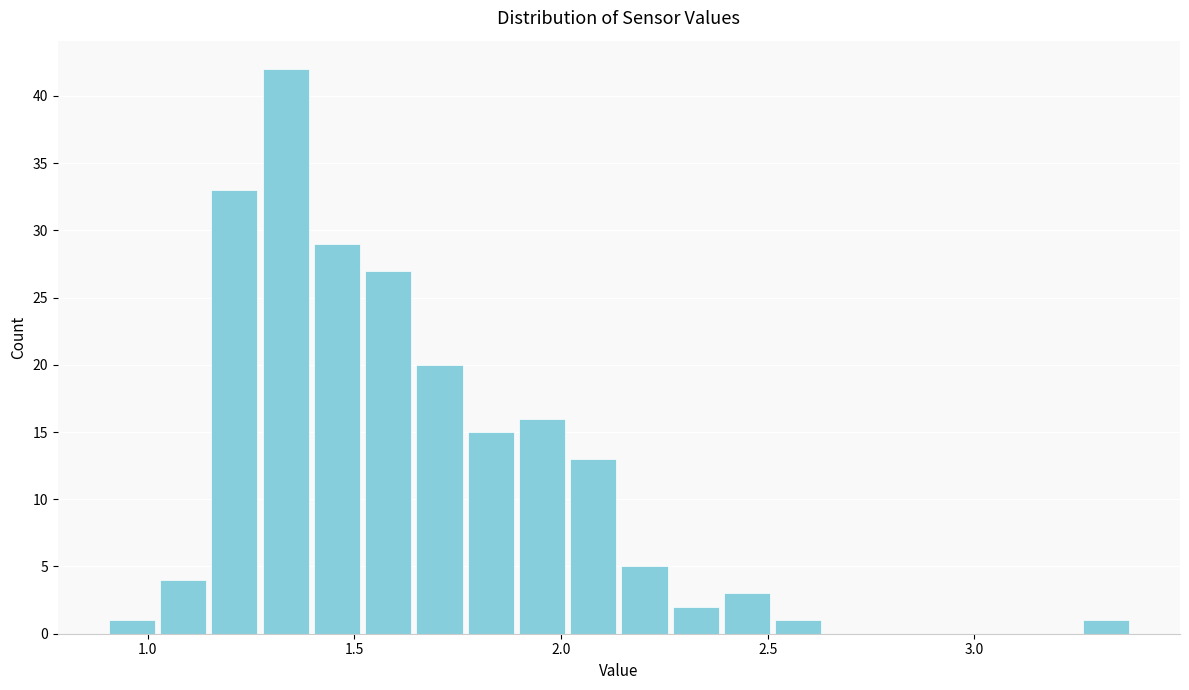

Read against the x-axis, roughly where is the centre of the tallest bar?

1.35